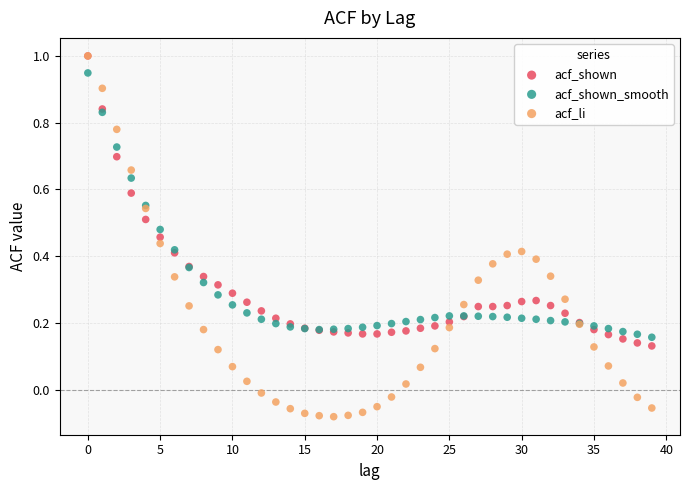

Which series contains the lowest Y value?

acf_li